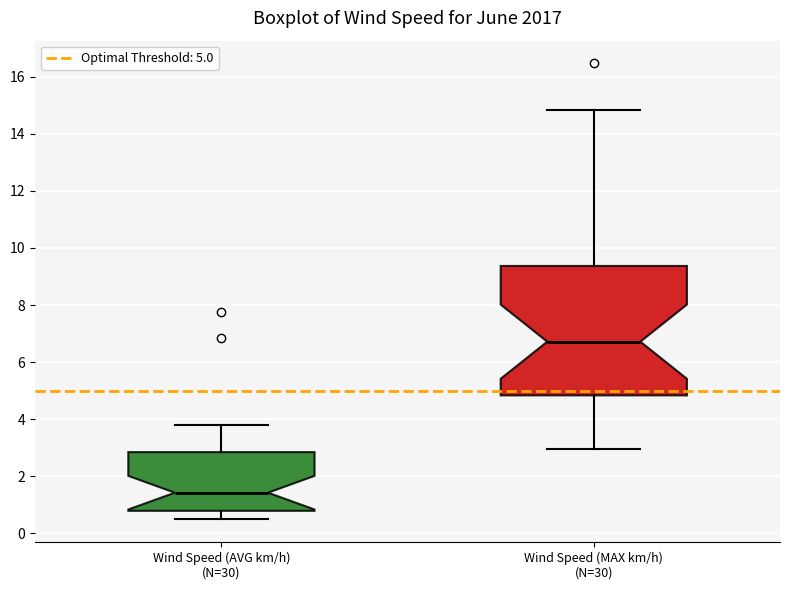

Comparing the boxes themselves (not the whiskers), which one is the tallest?

Wind Speed (MAX km/h) (N=30)